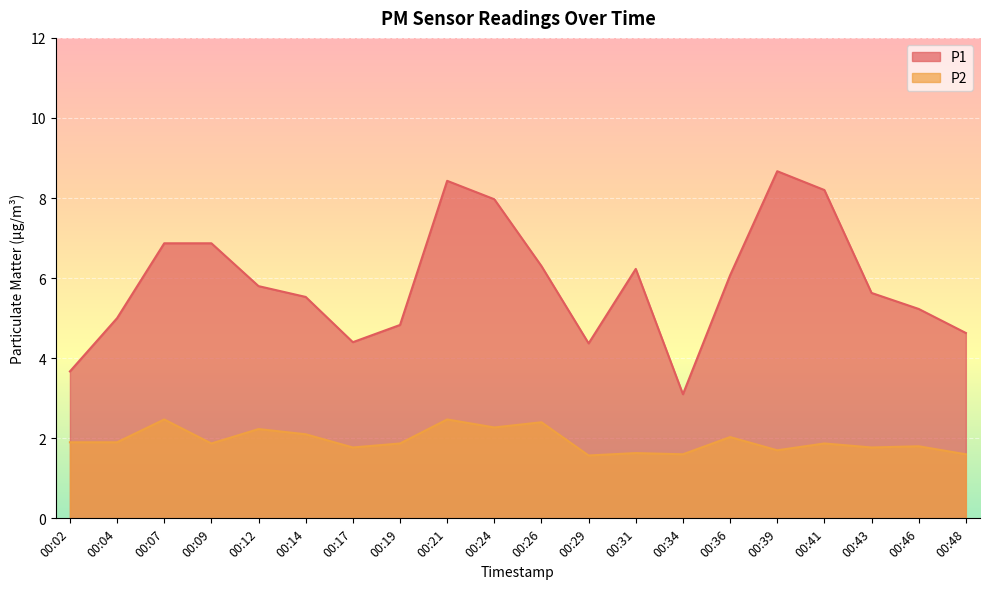

How many lines are shown in the chart?

2